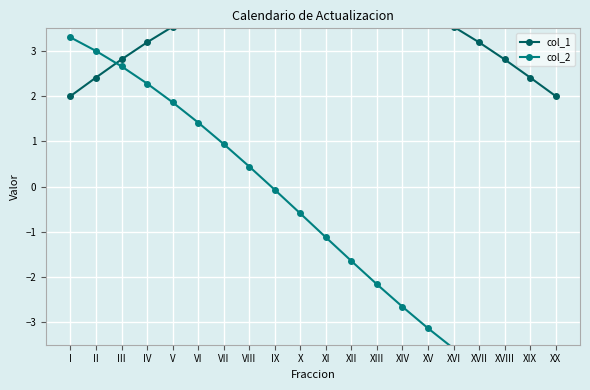

Count the number of categories in the chart.

20